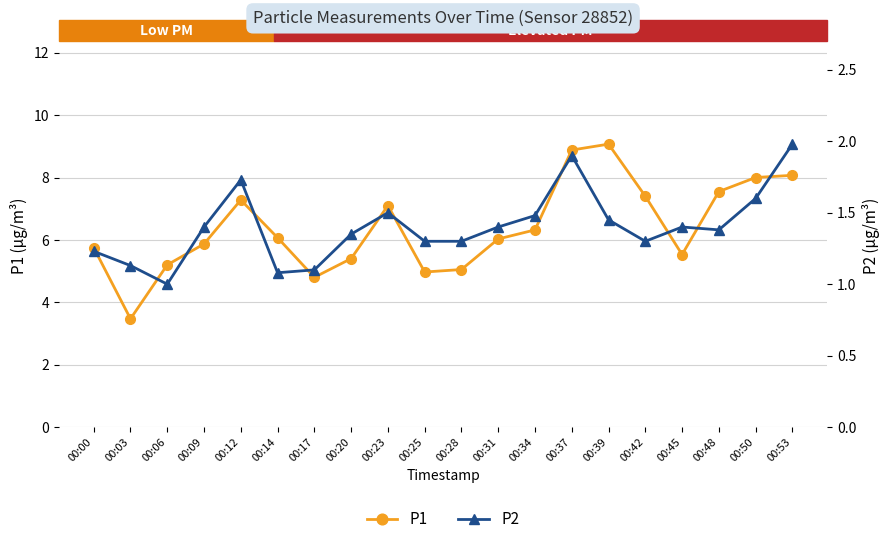

What is the value of the P1 point at the 12th from the left?

6.0